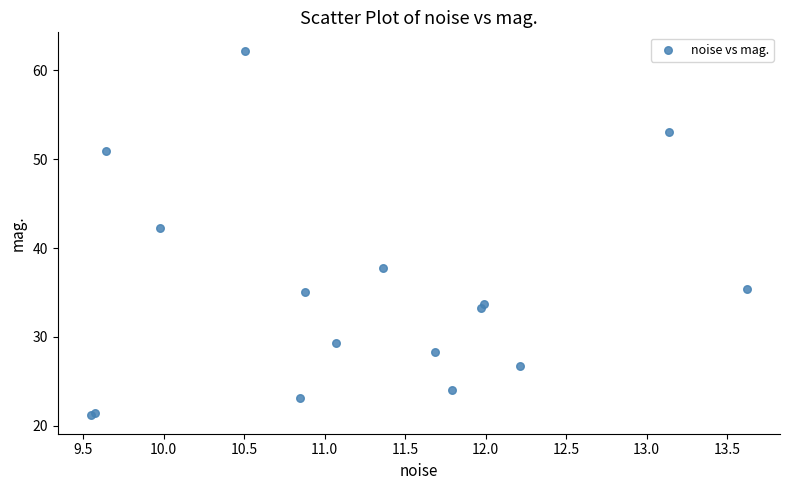

What Y value in the scatter plot is closest to 41?

42.2